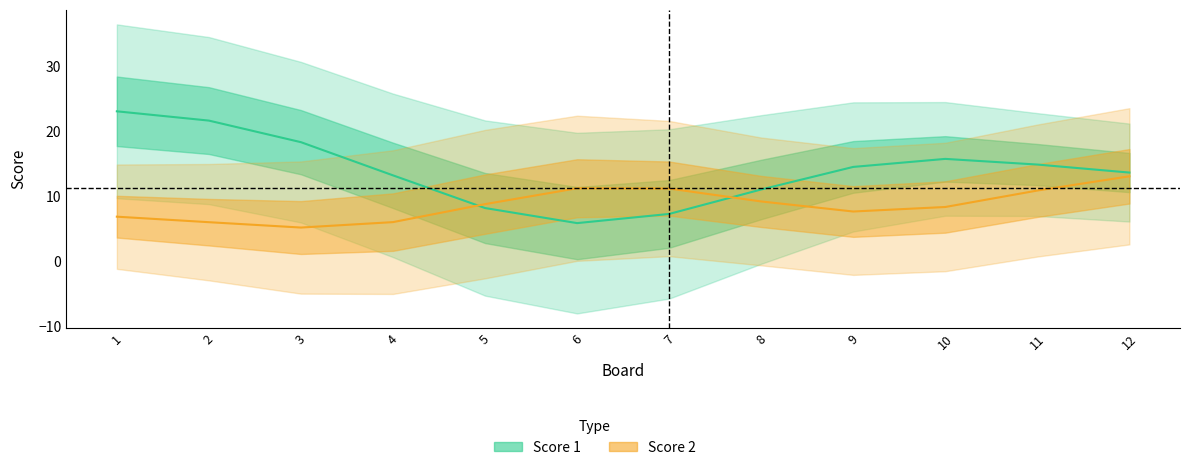

At which label does Score 2 reach its minimum?

3